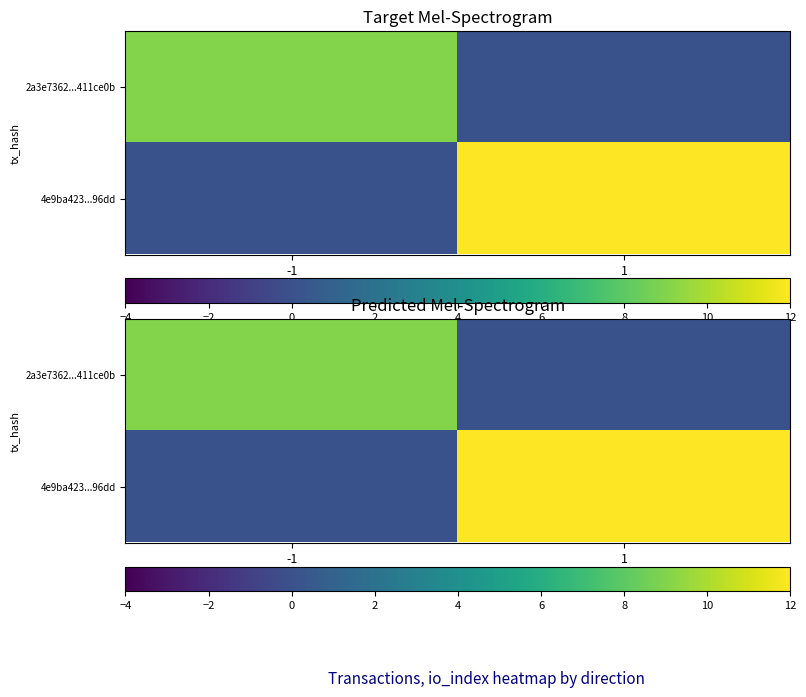

Between 1 and -1, which is larger?

-1